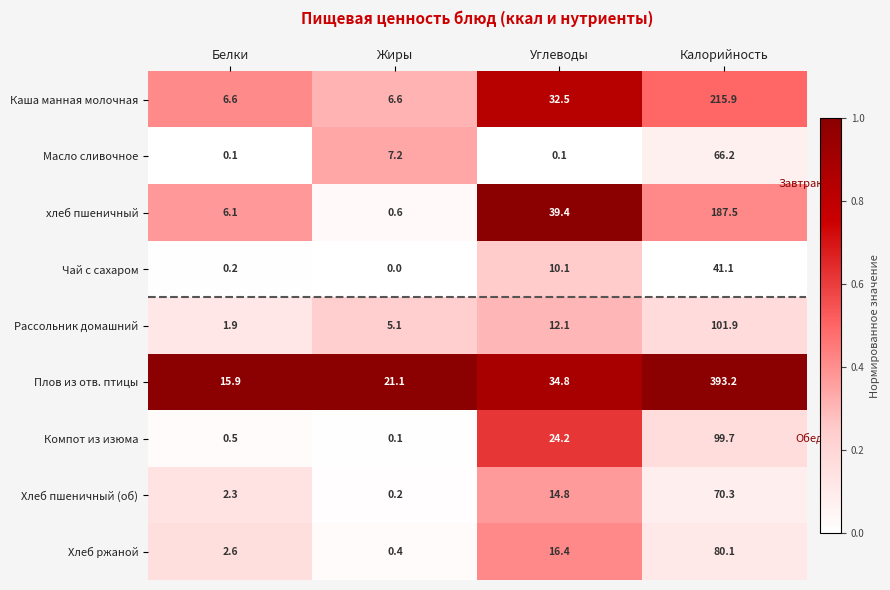

What is the highest value of the Рассольник домашний series?

101.9